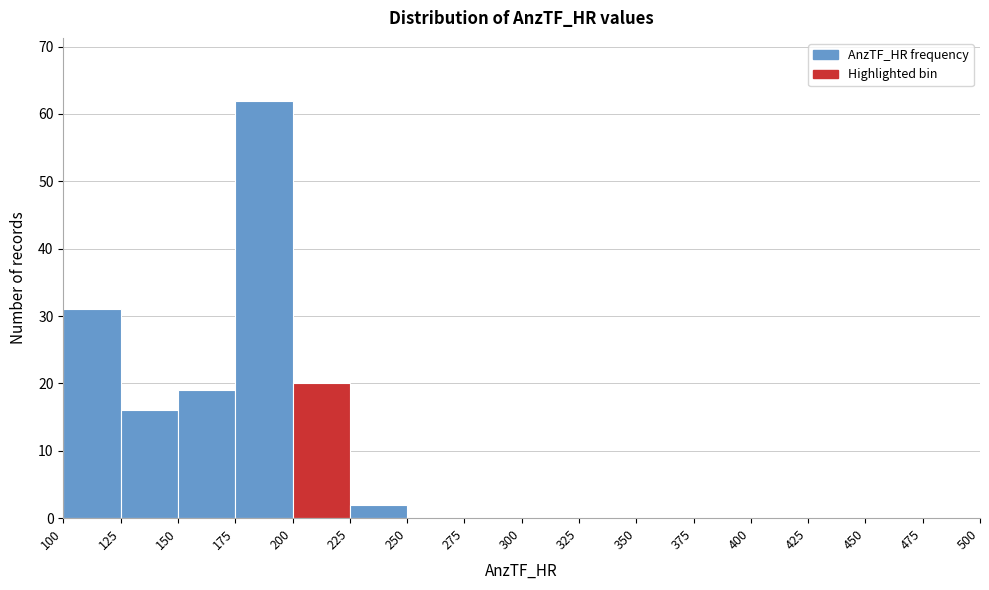

How tall is the bar that spans 200 to 225 on the x-axis? The values are not printed on the chart, so give them approximately, as read against the axis.

20